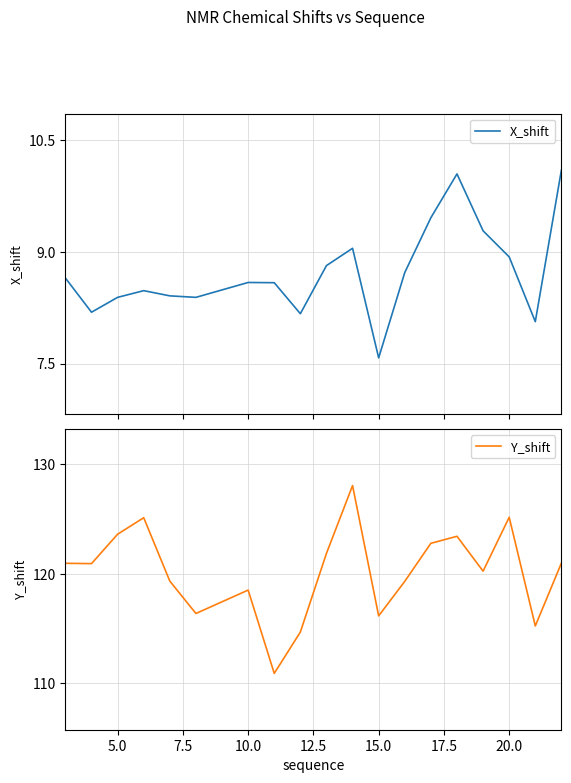

The value of Y_shift at 15.0 is 56.8. True or false?

False